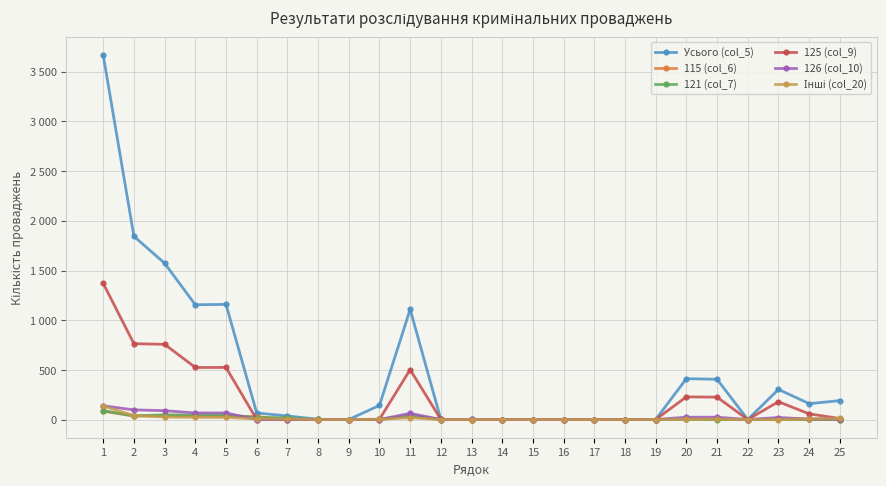

Does the chart have visible grid lines?

Yes